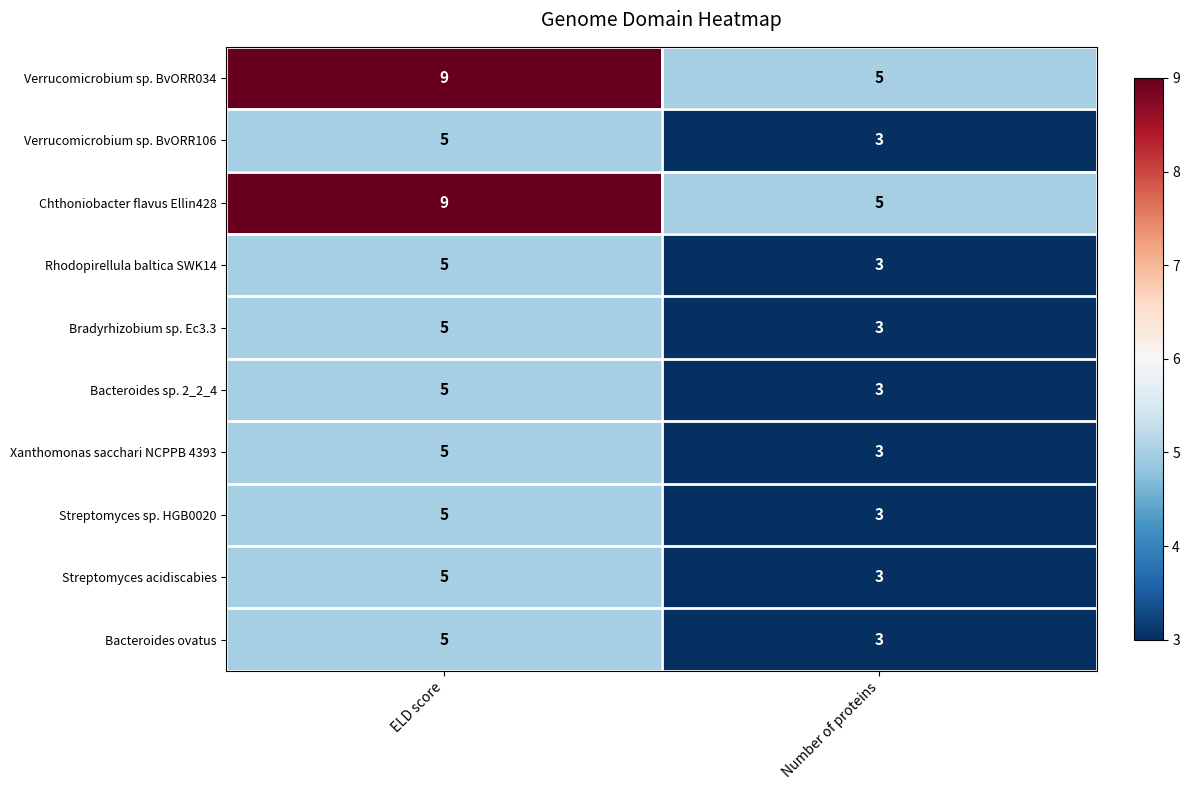

What is the approximate value of Xanthomonas sacchari NCPPB 4393 at Number of proteins?

3